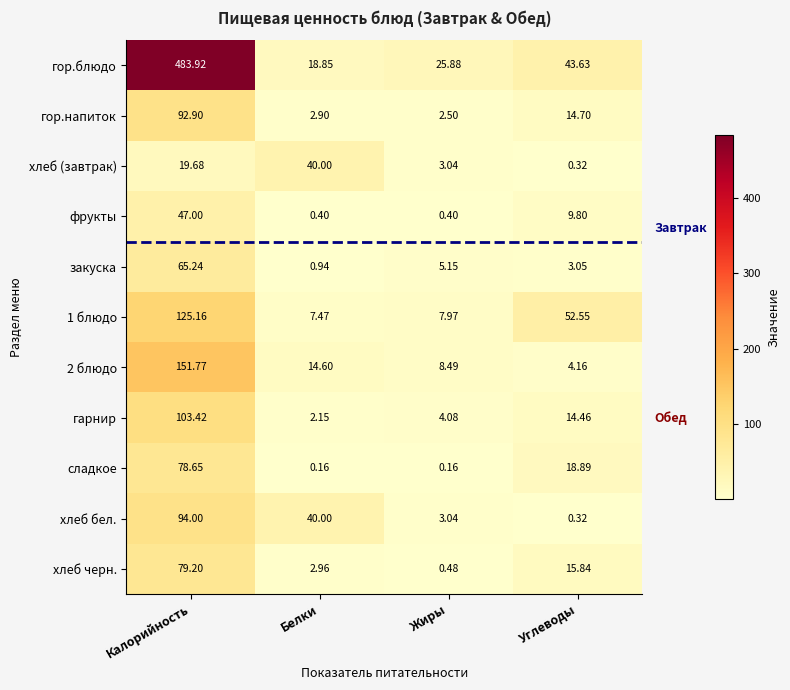

List the series in order of their peak value, highest first.

гор.блюдо, 2 блюдо, 1 блюдо, гарнир, хлеб бел., гор.напиток, хлеб черн., сладкое, закуска, фрукты, хлеб (завтрак)